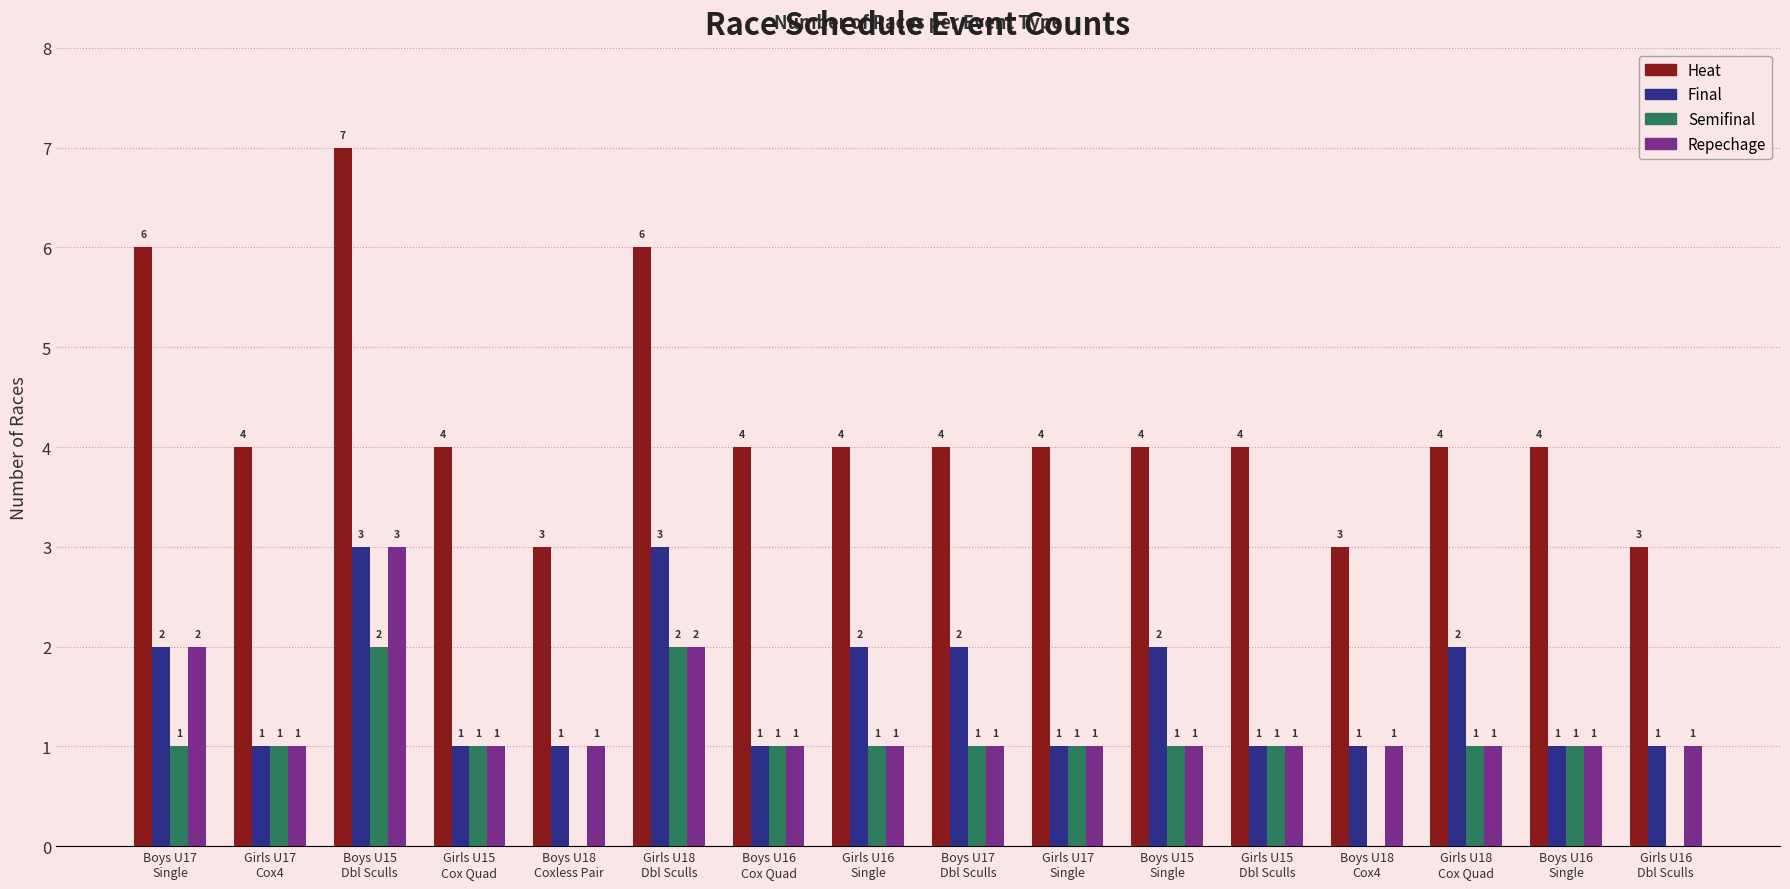

What is the maximum value shown in the chart?

7